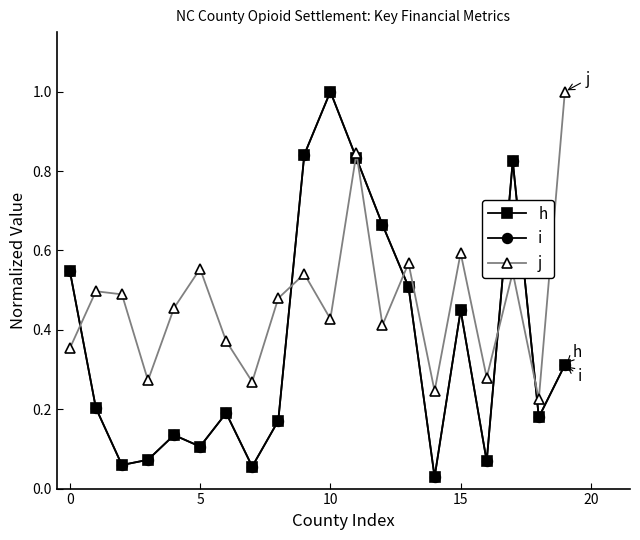

Is this an area chart (filled region under the line)?

No